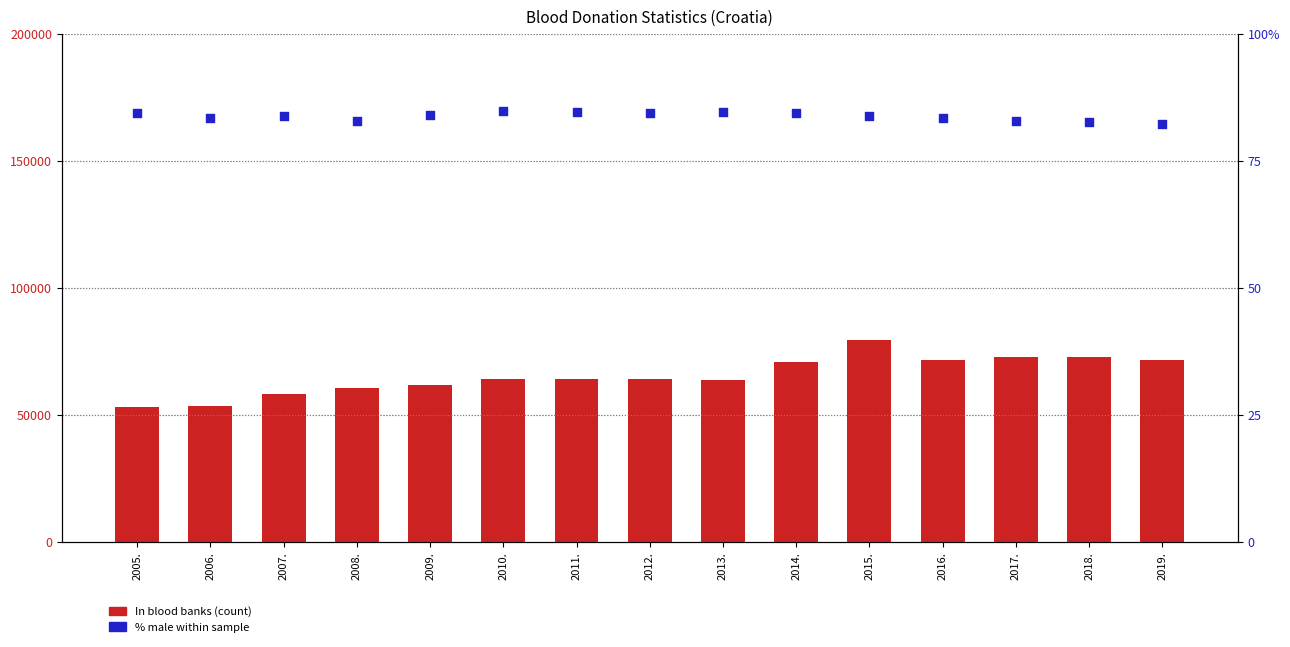

Which series reaches the maximum Y coordinate?

In blood banks